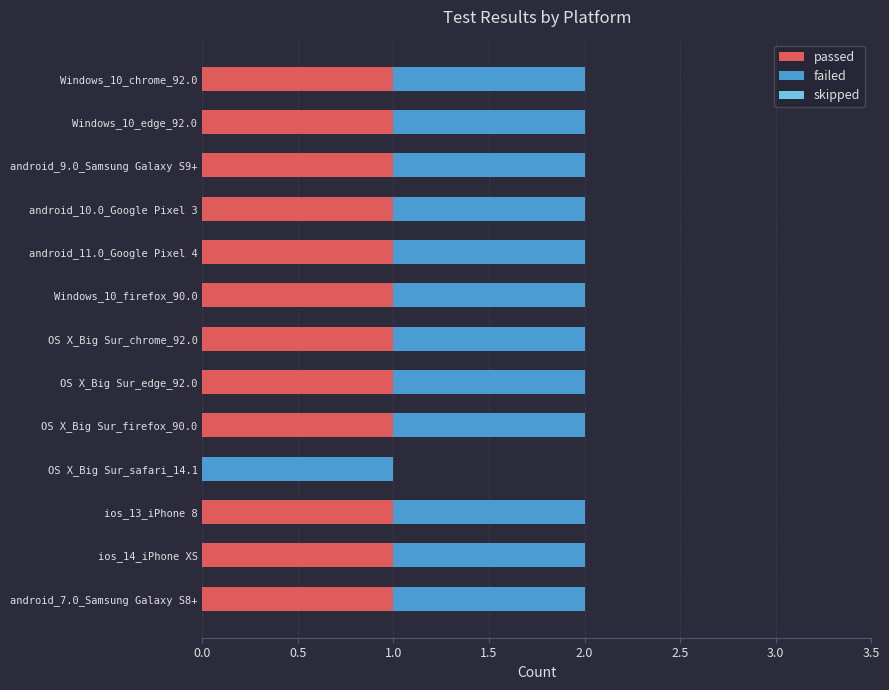

True or false: passed has a value of 0 at OS X_Big Sur_safari_14.1.

True